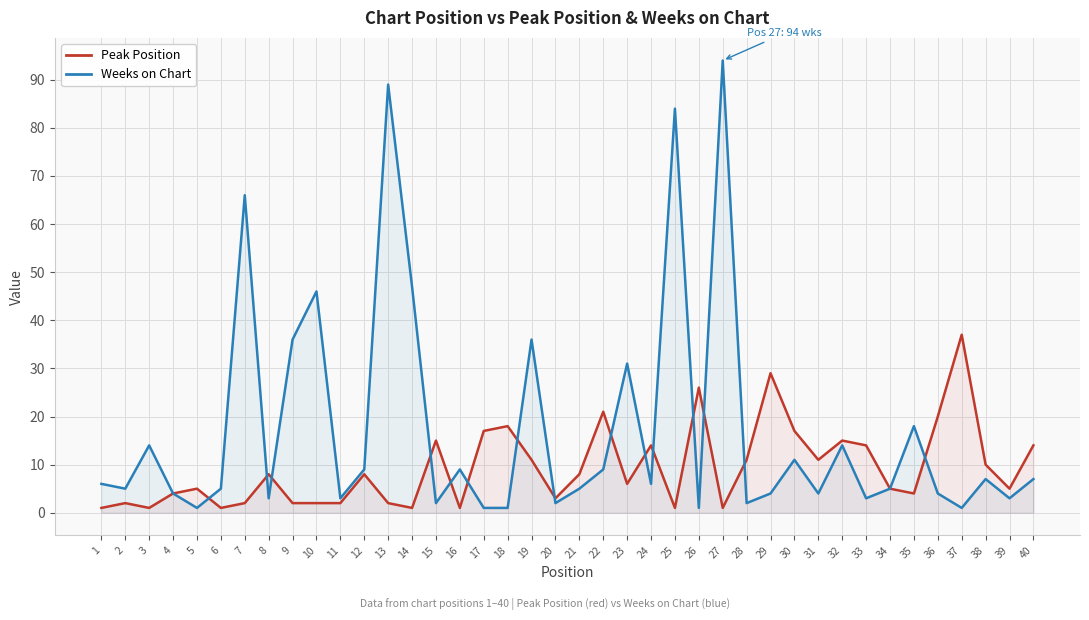

List the series in order of their peak value, highest first.

Weeks on Chart, Peak Position